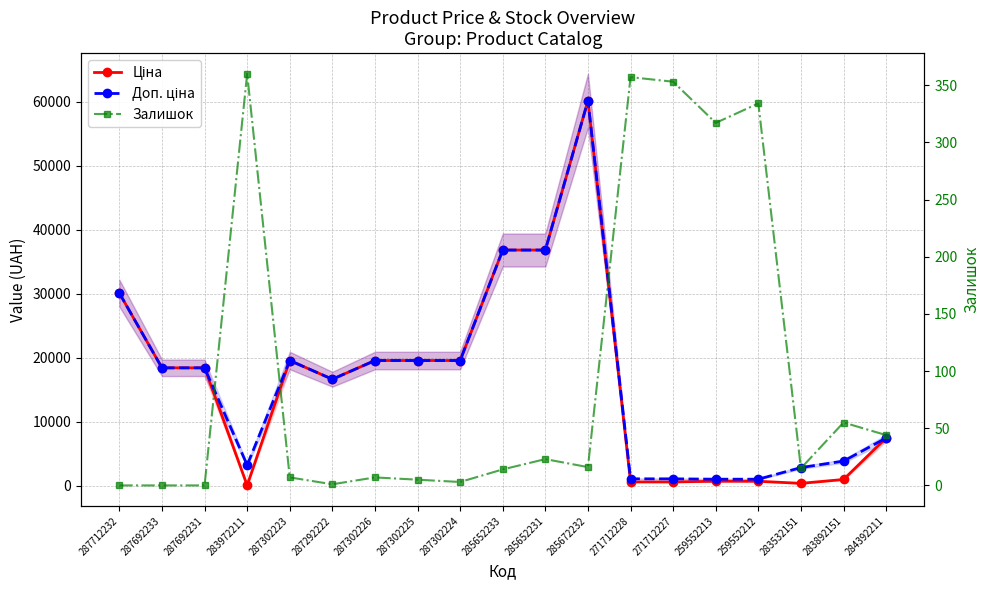

The value of Доп. ціна at 271712228 is 1060.0. True or false?

True